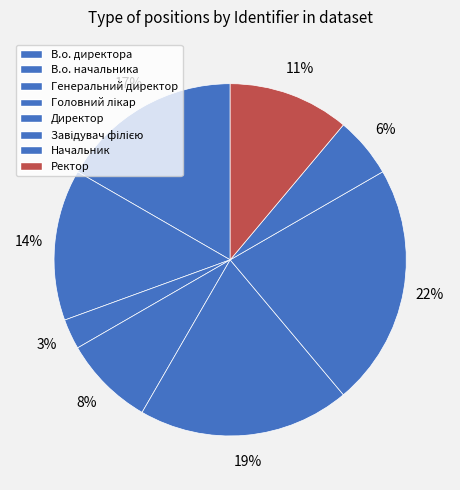

What is the smallest slice in the pie chart?

Генеральний директор